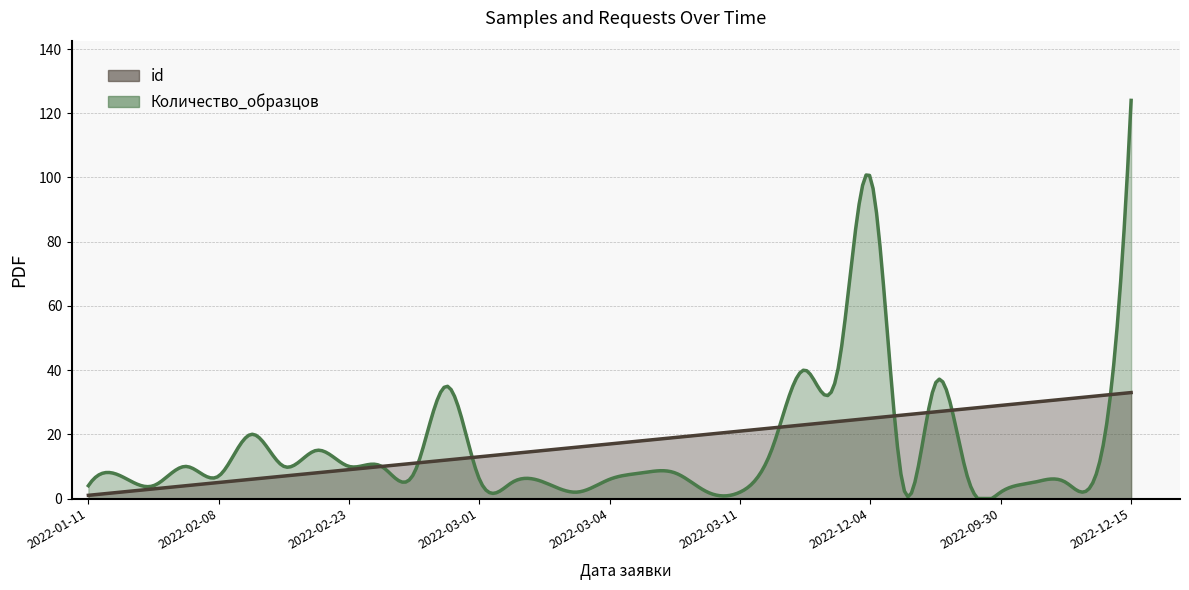

Reading right to left, what are all the values shown in this chart?

Количество_образцов: 2022-12-15=124	2022-11-11=10	2022-05-24=5	2022-11-03=5	2022-09-30=2	2022-09-09=6	2022-04-05=36	2022-04-21=4	2022-12-04=100	2022-03-31=40	2022-03-31=40	2022-03-15=16	2022-03-11=2	2022-03-11=2	2022-03-11=8	2022-03-04=8	2022-03-04=6	2022-03-04=2	2022-03-04=5	2022-03-04=5	2022-03-01=6	2022-02-28=35	2022-02-28=8	2022-02-28=10	2022-02-23=10	2022-02-23=15	2022-02-23=10	2022-02-23=20	2022-02-08=7	2022-02-08=10	2022-02-08=4	2022-02-08=7	2022-01-11=4
id: 2022-12-15=33	2022-11-11=32	2022-05-24=31	2022-11-03=30	2022-09-30=29	2022-09-09=28	2022-04-05=27	2022-04-21=26	2022-12-04=25	2022-03-31=24	2022-03-31=23	2022-03-15=22	2022-03-11=21	2022-03-11=20	2022-03-11=19	2022-03-04=18	2022-03-04=17	2022-03-04=16	2022-03-04=15	2022-03-04=14	2022-03-01=13	2022-02-28=12	2022-02-28=11	2022-02-28=10	2022-02-23=9	2022-02-23=8	2022-02-23=7	2022-02-23=6	2022-02-08=5	2022-02-08=4	2022-02-08=3	2022-02-08=2	2022-01-11=1